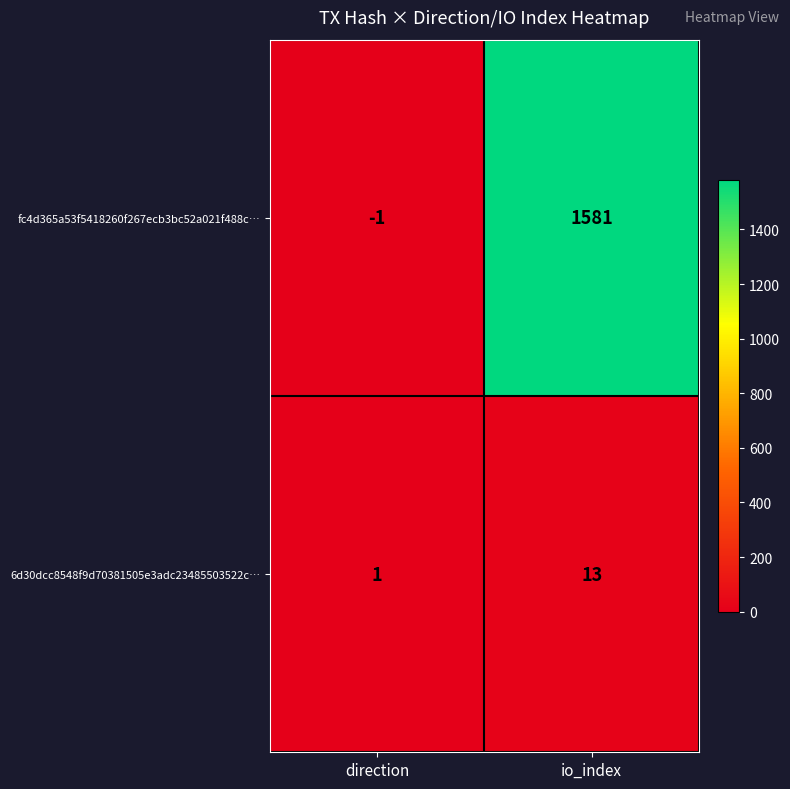

The fc4d365a53f5418260f267ecb3bc52a021f488c… series shows 2556 at io_index. True or false?

False